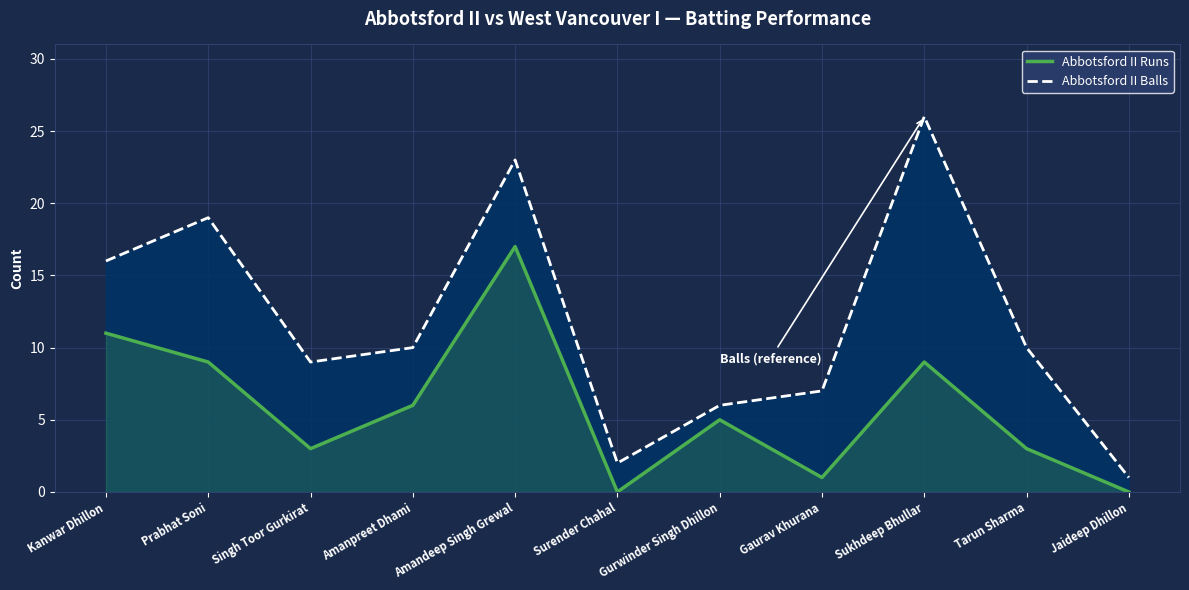

True or false: Abbotsford II Runs has a value of 3 at Tarun Sharma.

True